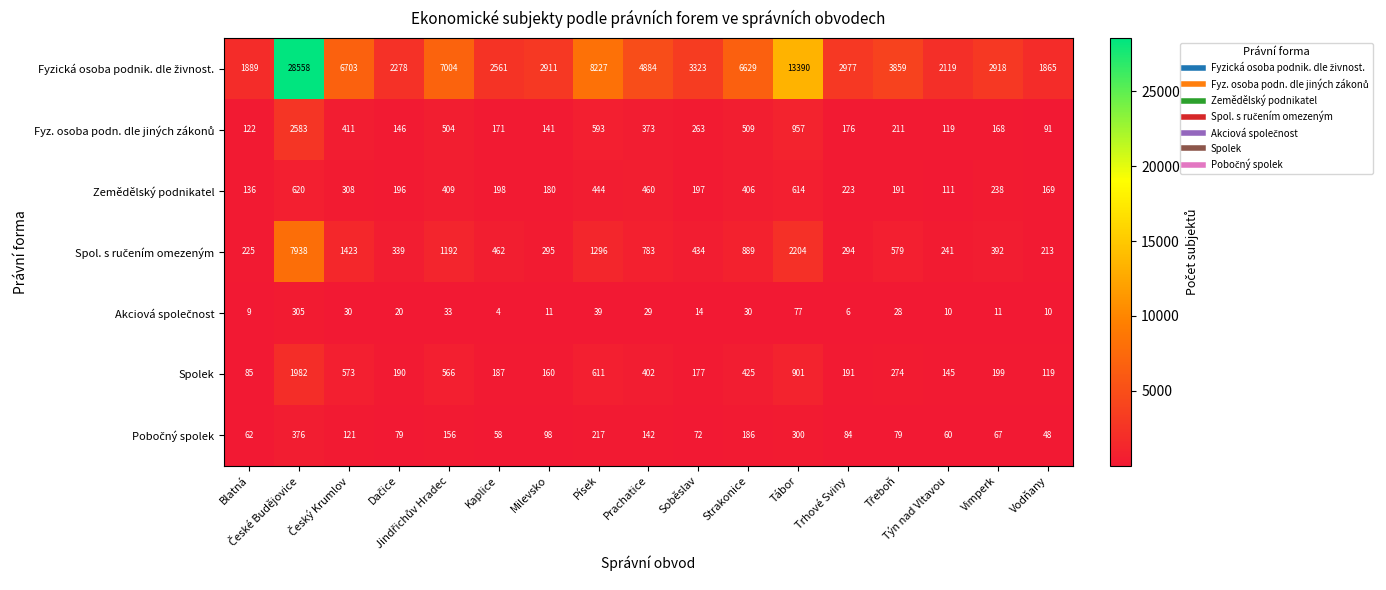

The Spolek series shows 292 at Trhové Sviny. True or false?

False